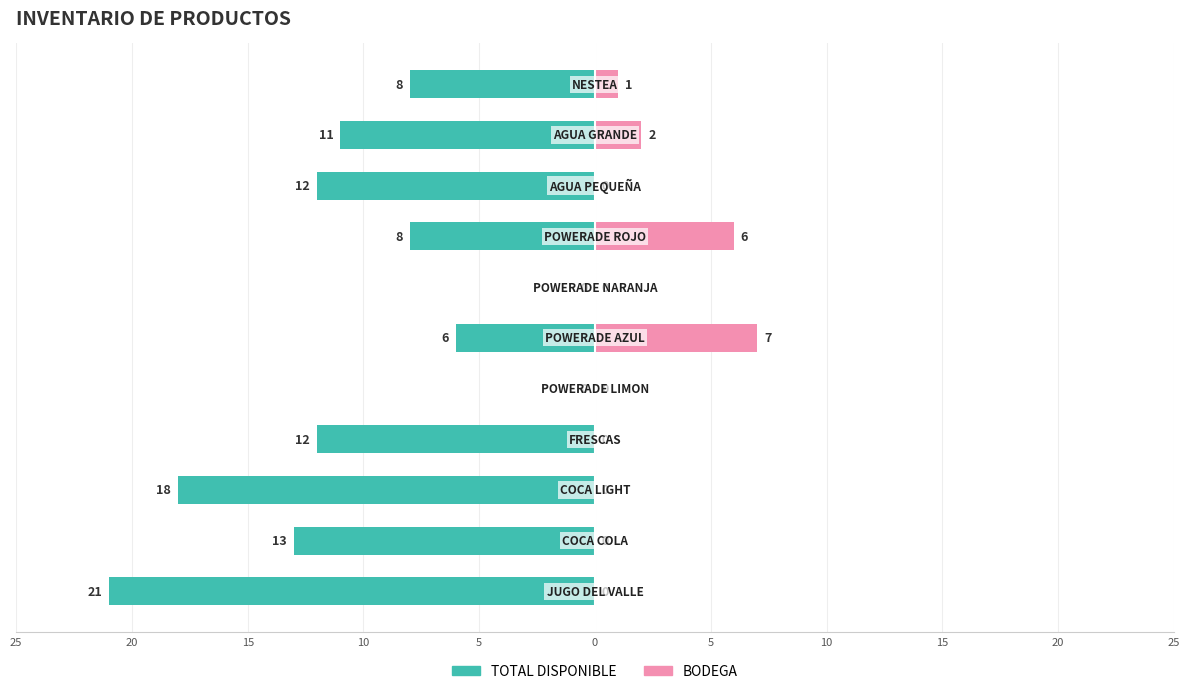

How many data points in BODEGA are above 0?

4